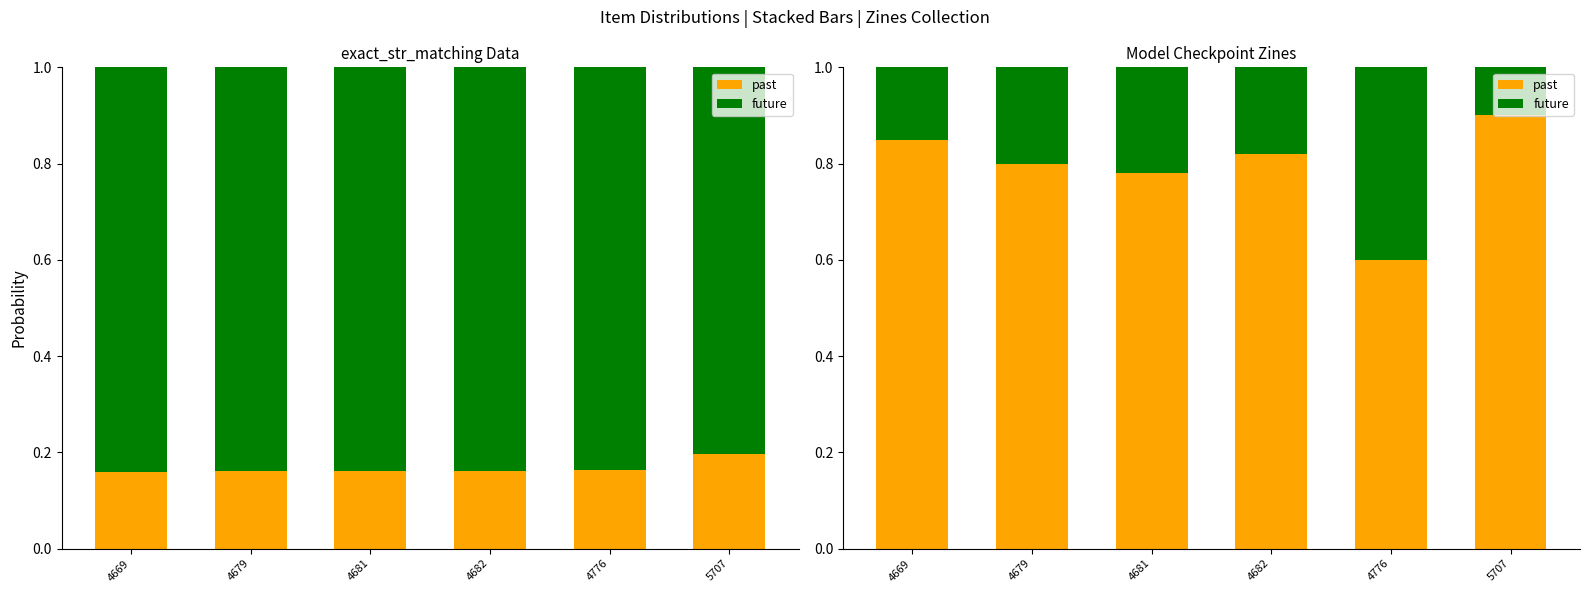

What is the maximum value for past?

0.9